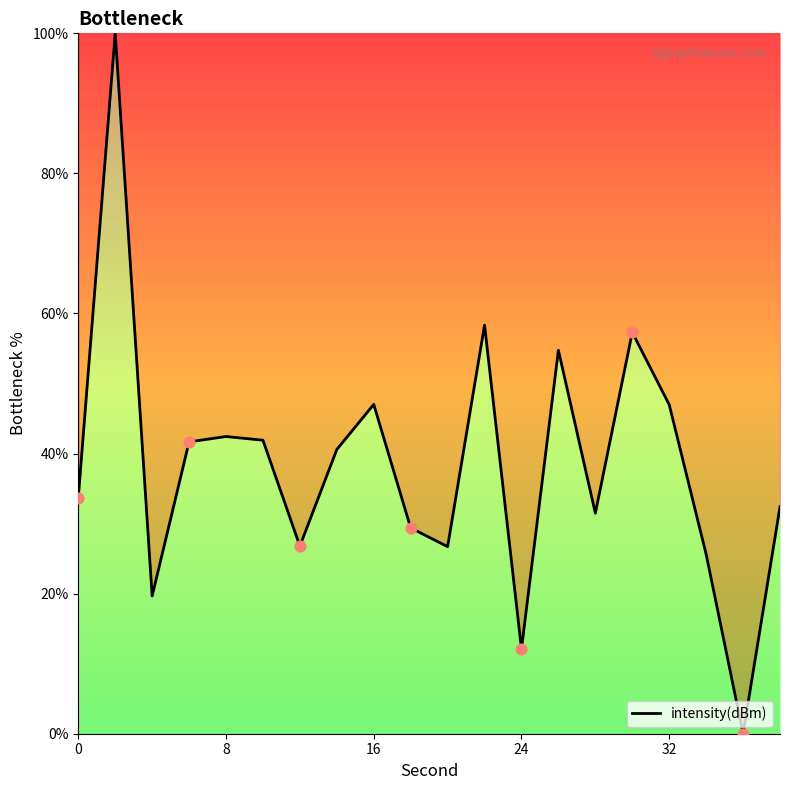

What is the maximum value shown in the chart?

100.0